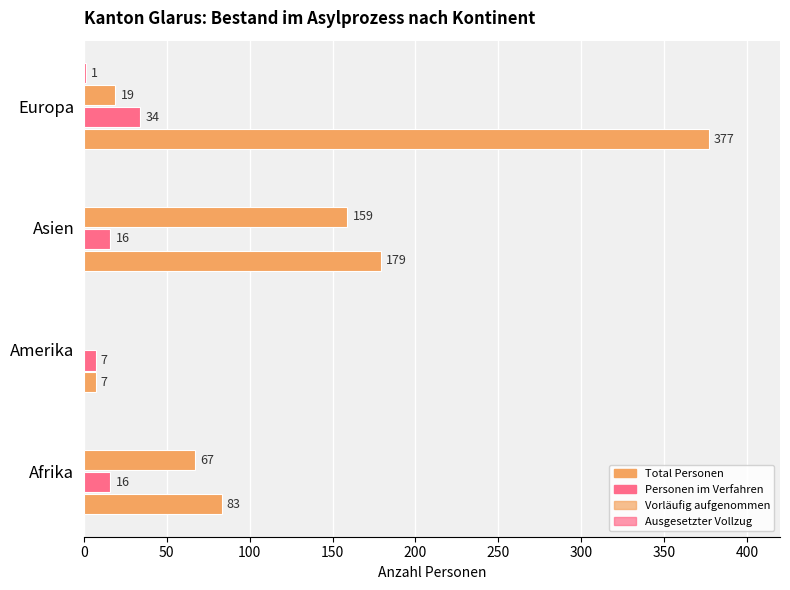

The Personen im Verfahrensprozess series shows 3 at 50. True or false?

False